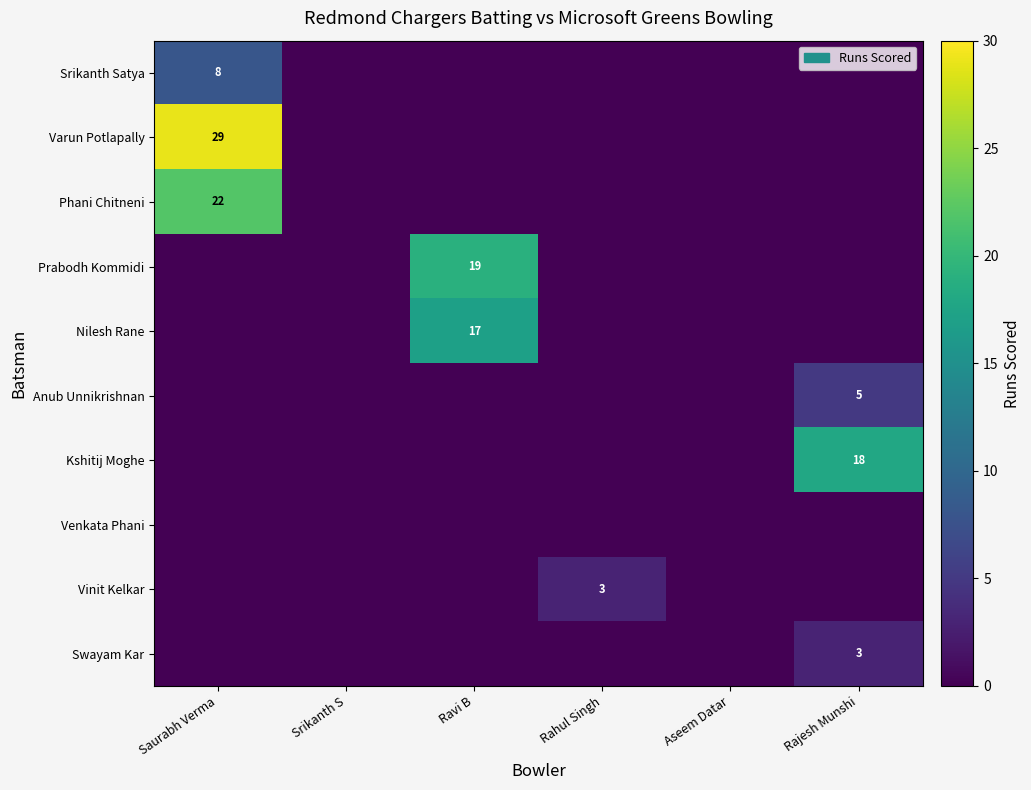

The Kshitij Moghe series shows 18 at Rajesh Munshi. True or false?

True